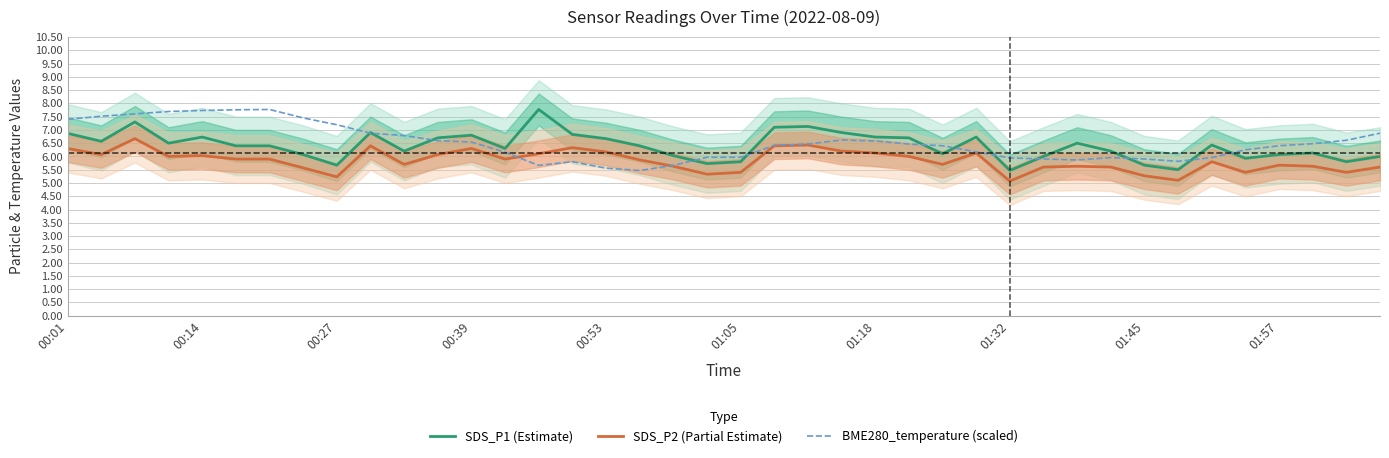

The value of SDS_P2 (Partial Estimate) at 00:53 is 6.2. True or false?

True